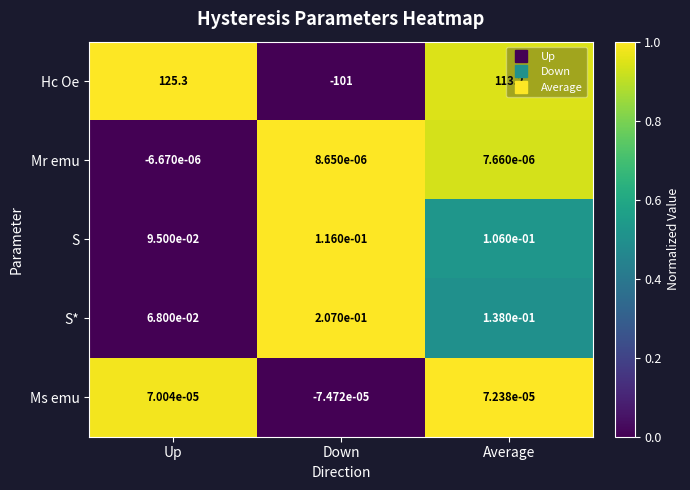

At which label is Ms emu closest to 0?

Up